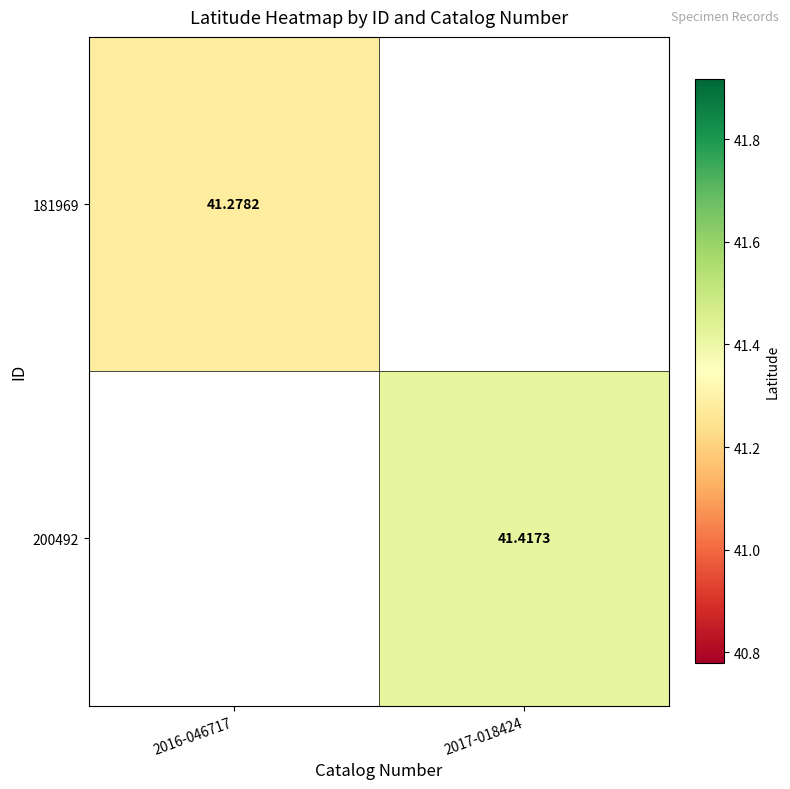

The 181969 series shows 18.0 at 2016-046717. True or false?

False